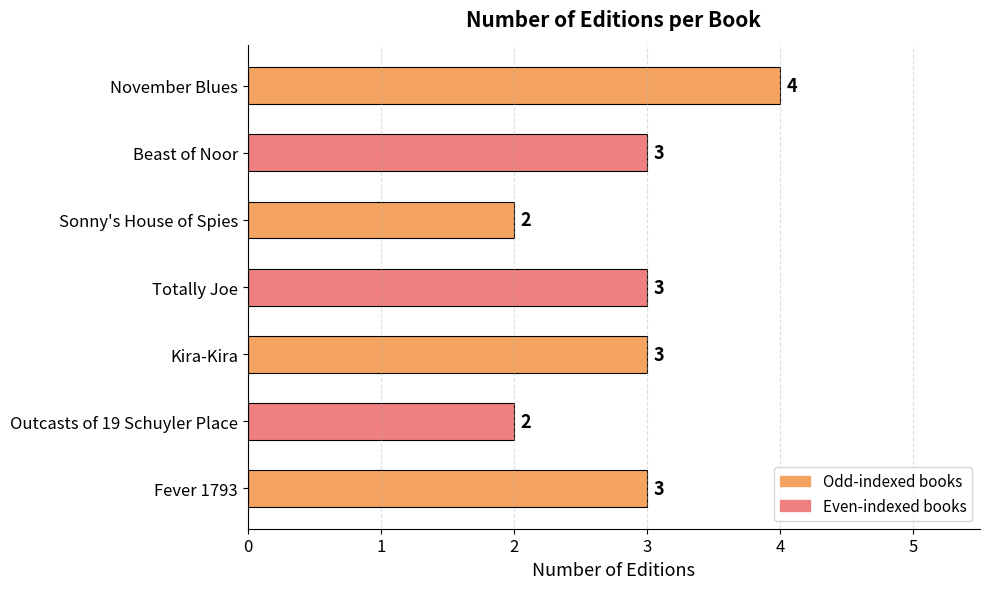

What is the maximum value shown in the chart?

4